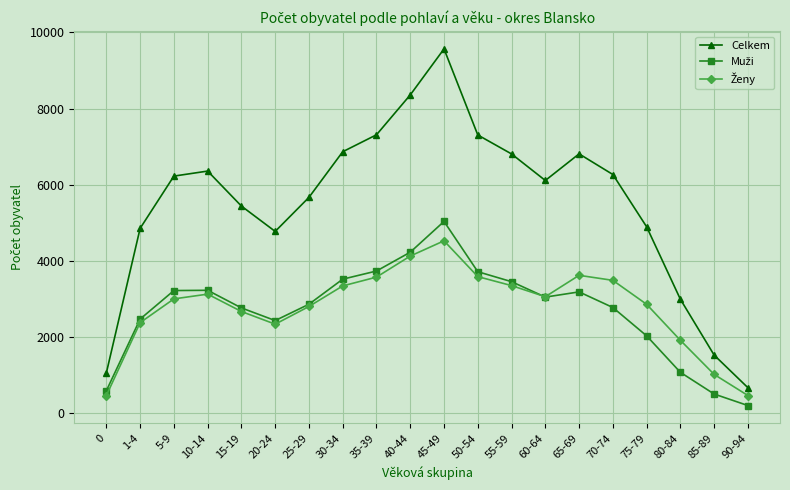

Between 25-29 and 55-59, which series saw the biggest shift?

Celkem